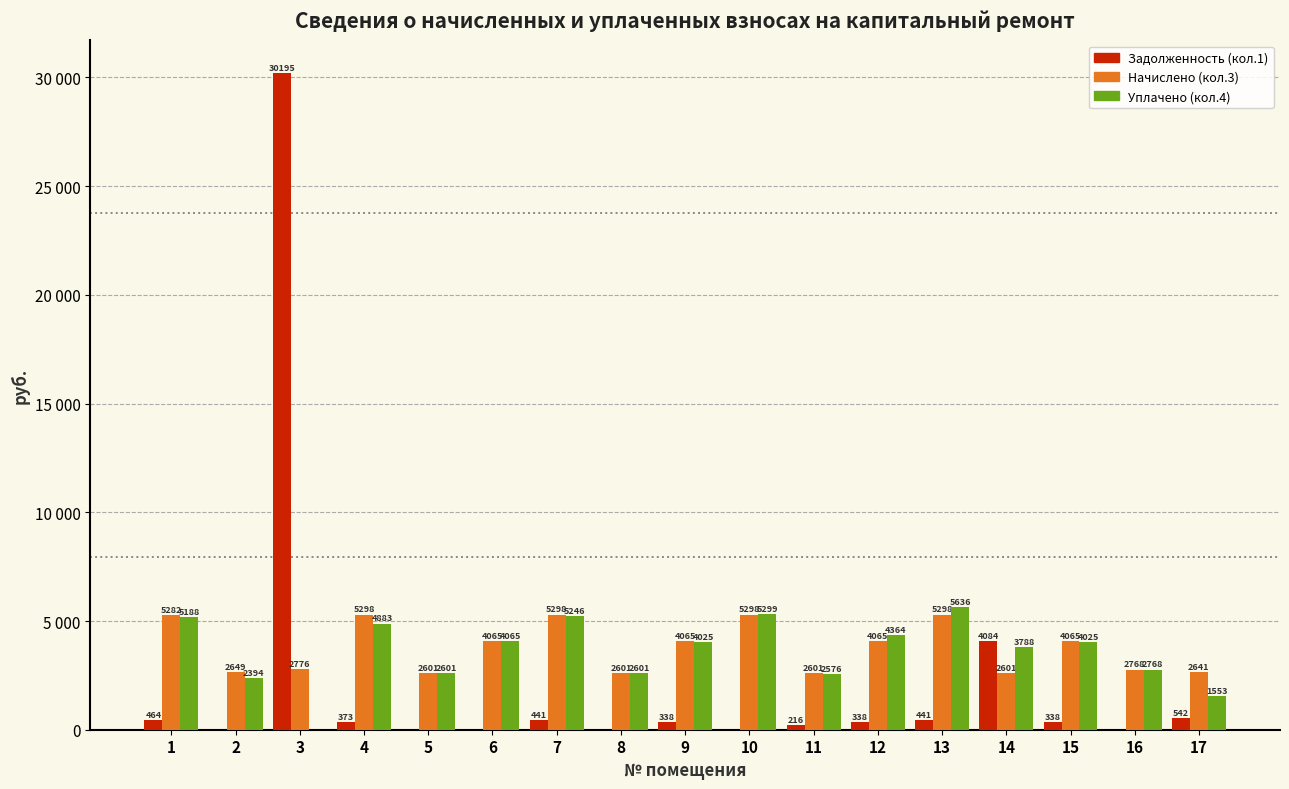

At how many categories does at least one series exceed 14884?

1